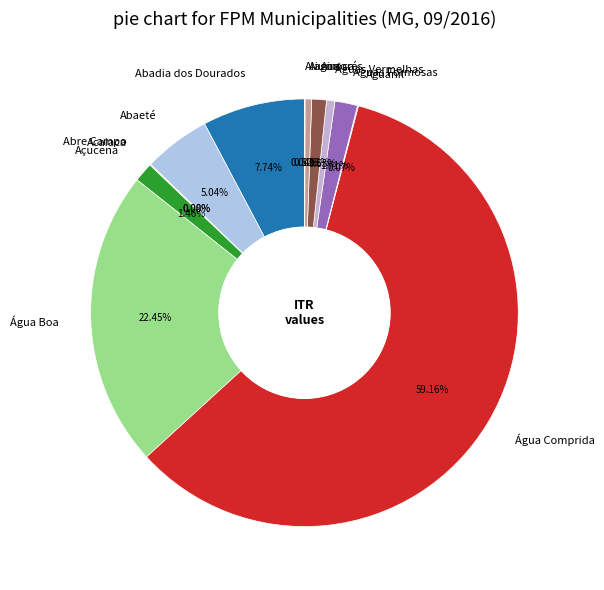

What percentage do Águas Formosas and Açucena together represent?

3.2%